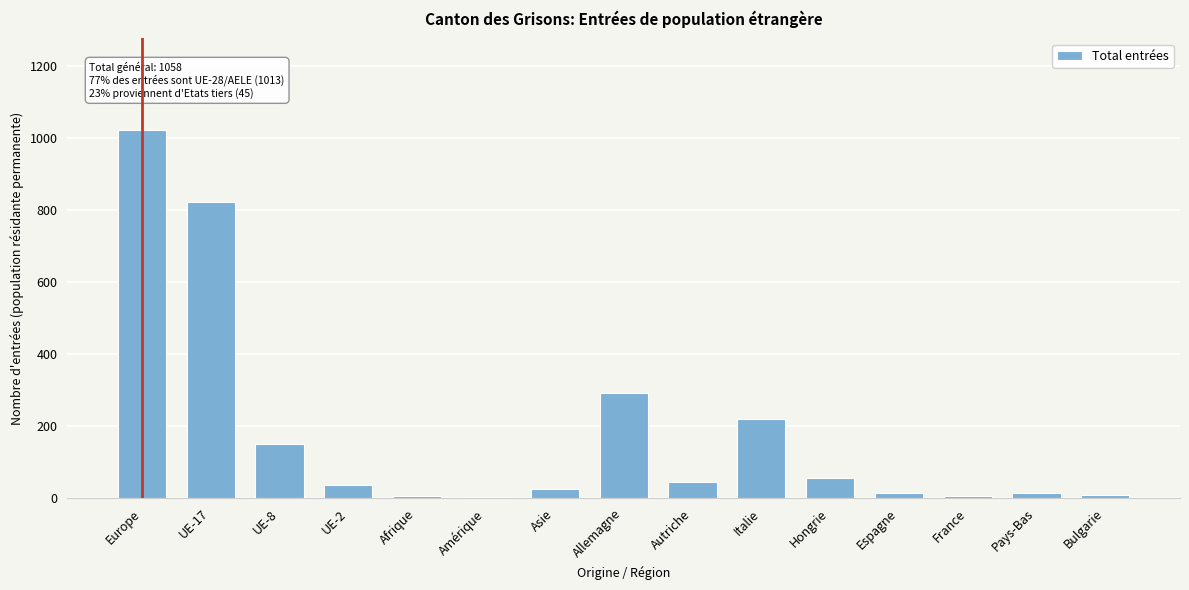

Between Italie and Pays-Bas, which is larger?

Italie